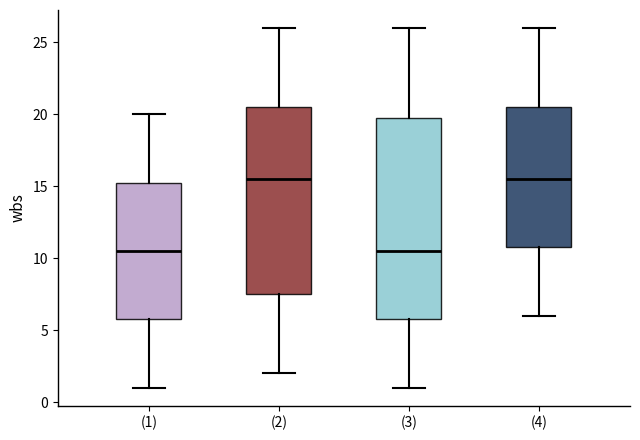

Which box is the tallest, from its lower edge to its upper edge?

(3)